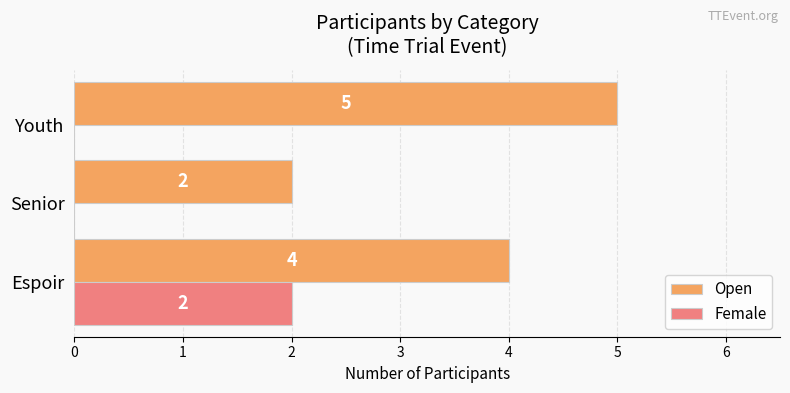

Which series changed the most between Senior and Youth?

Open